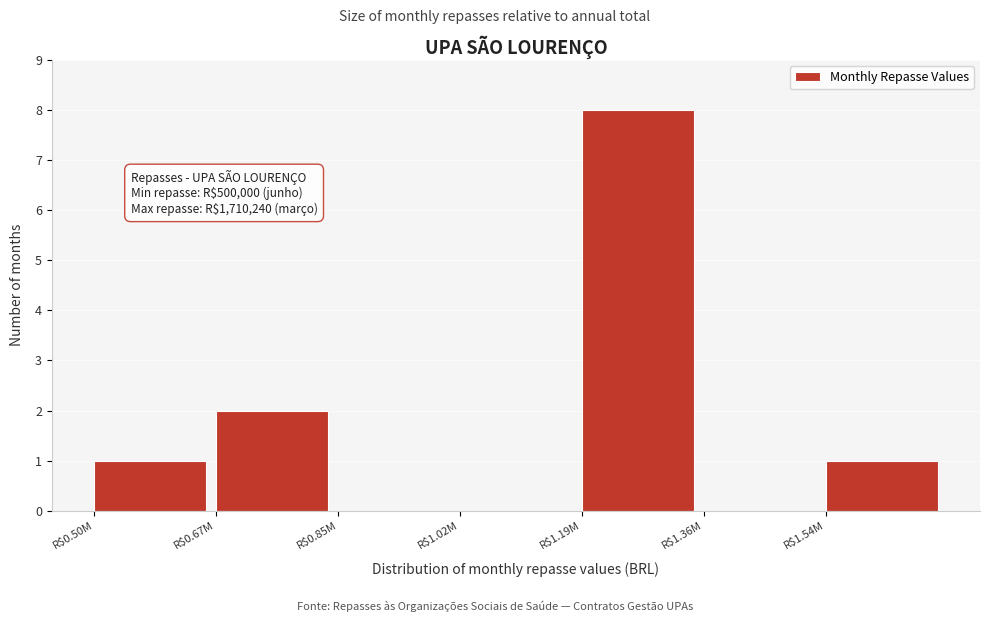

At which category does the chart reach its peak across all series?

R$1.19M